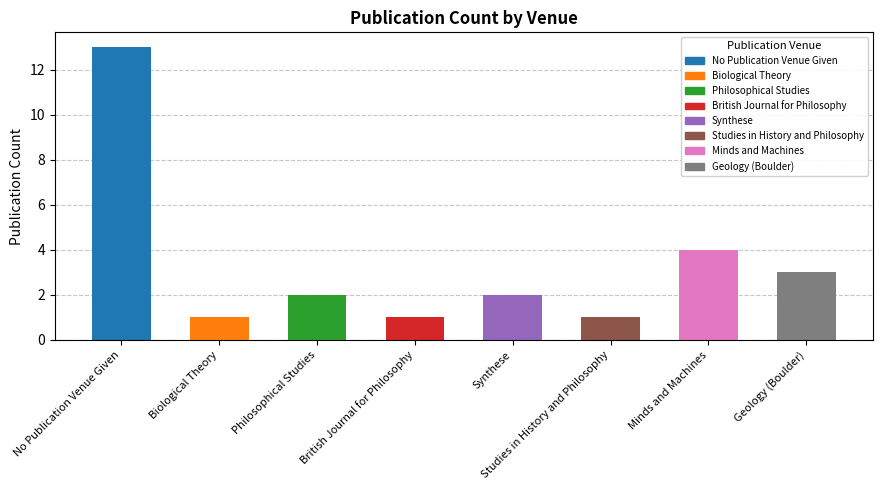

What position from the right is Geology (Boulder)?

1